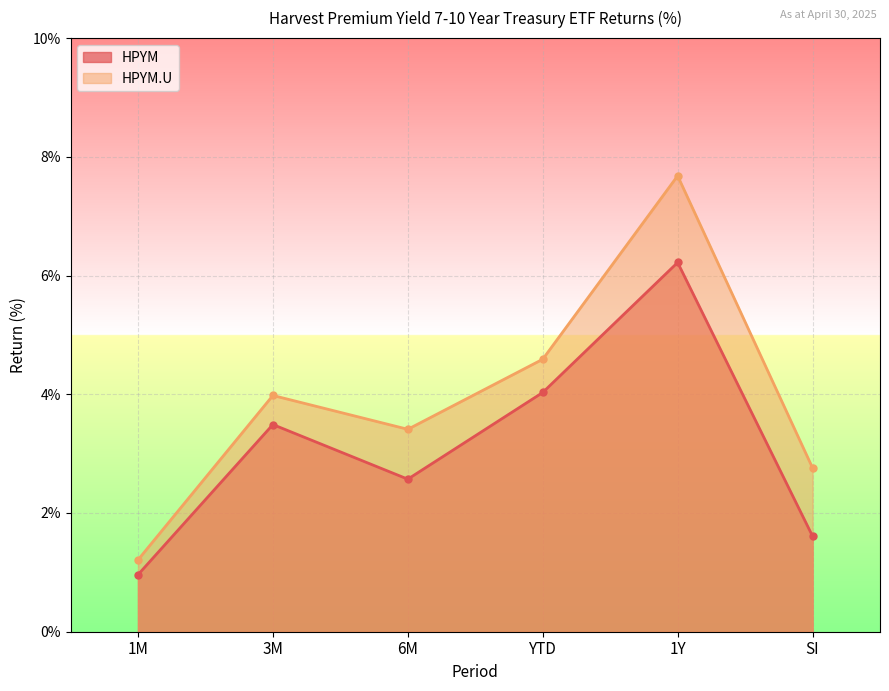

What is the spread (max minus min) of values at 6M?

0.8